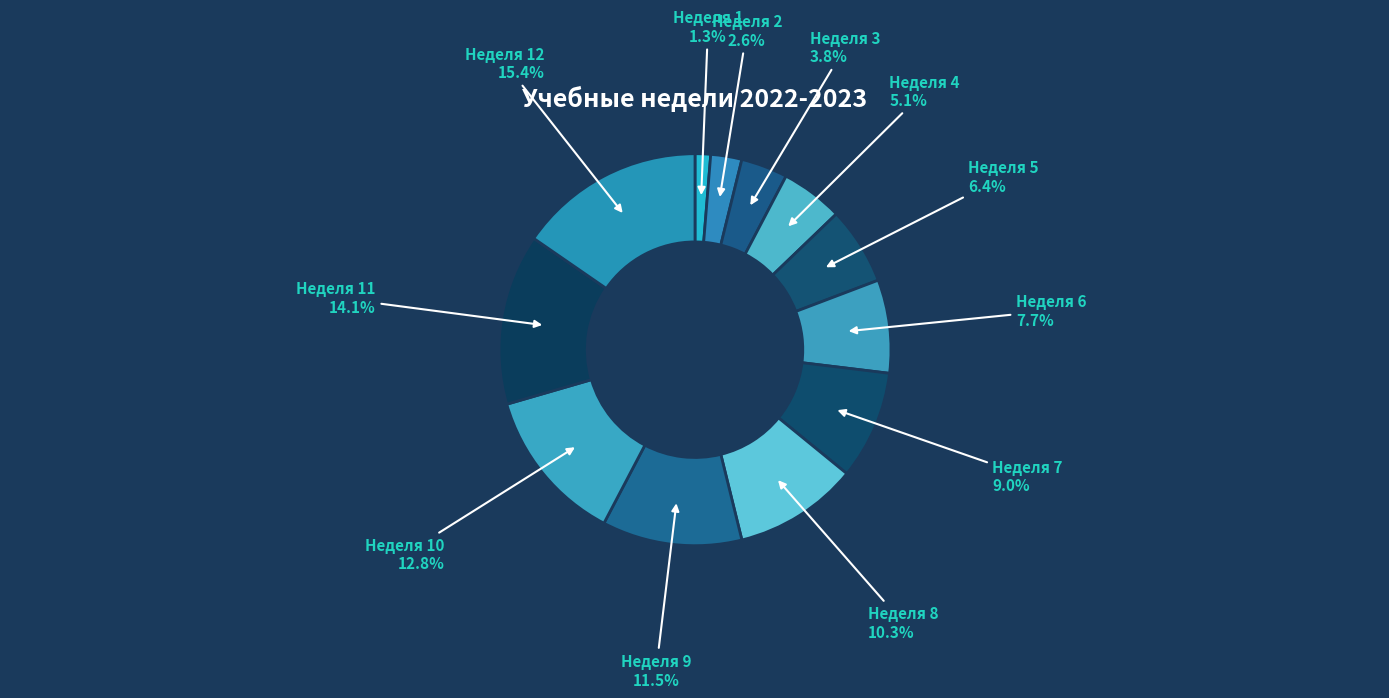

What is the largest slice in the pie chart?

Неделя 12